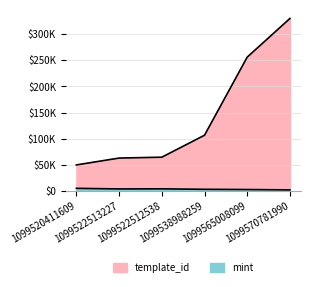

Rank the series at 1099538988259 from lowest to highest value.

mint, template_id